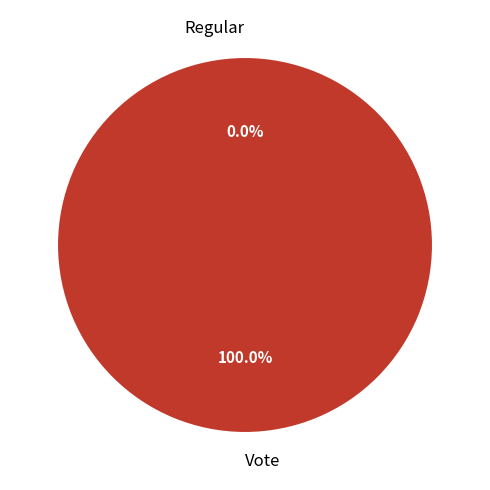

What percentage do Regular and Vote together represent?

100.0%